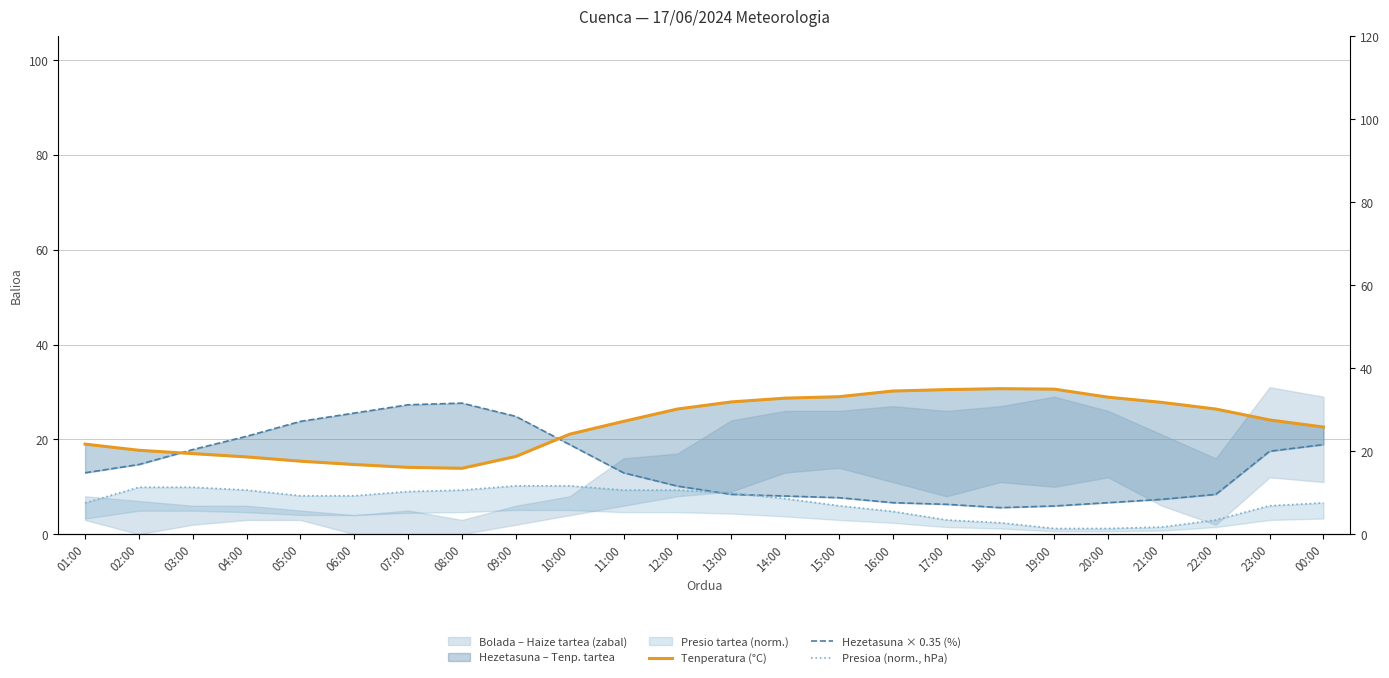

Rank the categories by Presioa (norm., hPa) value from highest to lowest.

09:00, 10:00, 02:00, 03:00, 04:00, 08:00, 11:00, 12:00, 07:00, 13:00, 05:00, 06:00, 14:00, 01:00, 00:00, 15:00, 23:00, 16:00, 17:00, 22:00, 18:00, 21:00, 19:00, 20:00